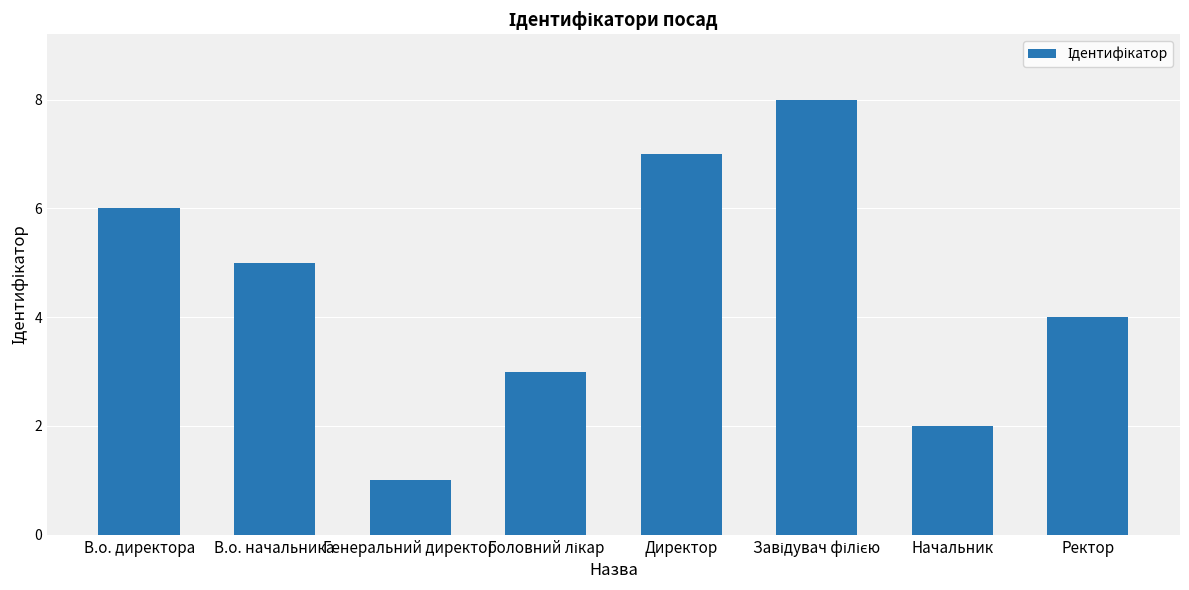

Count the number of categories in the chart.

8